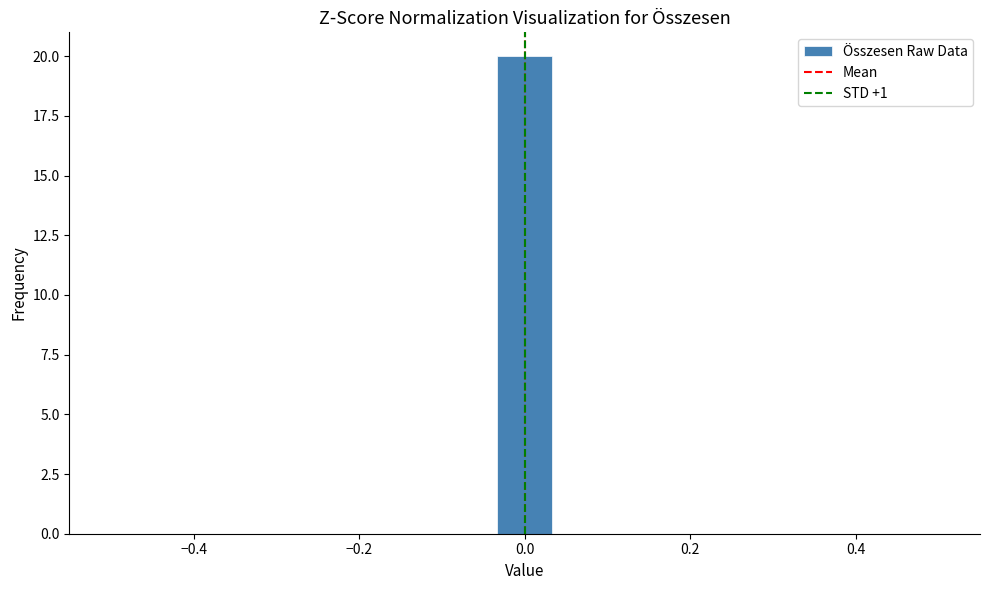

Read against the x-axis, roughly where is the centre of the tallest bar?

0.00